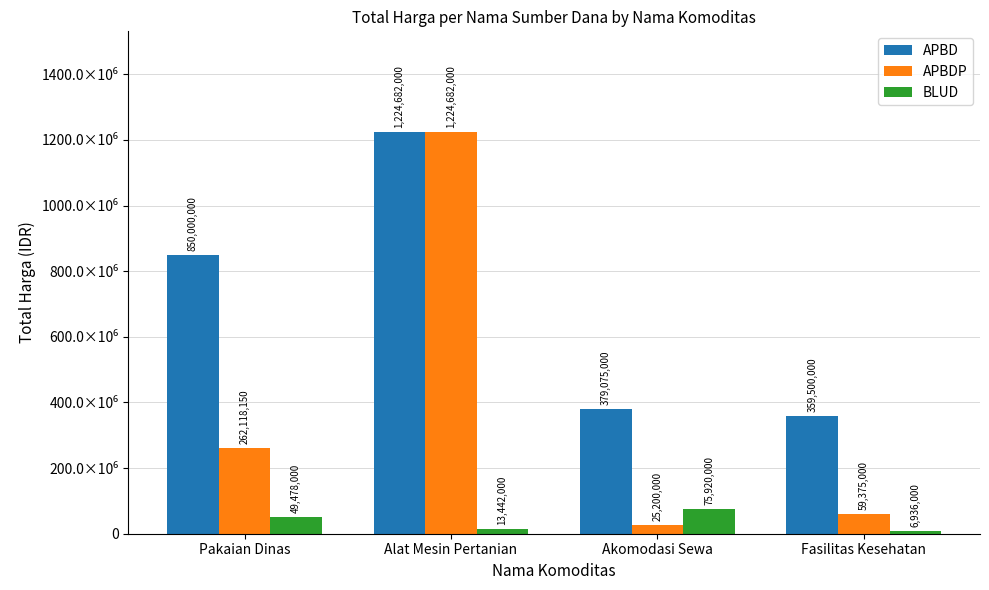

What is the label of the 3rd bar from the left?

Akomodasi Sewa